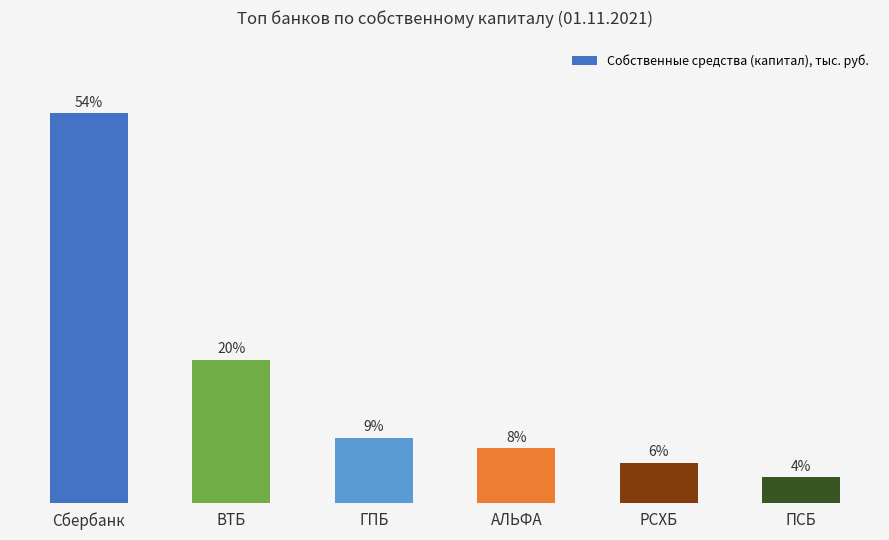

Which category has the highest value across all series?

Сбербанк